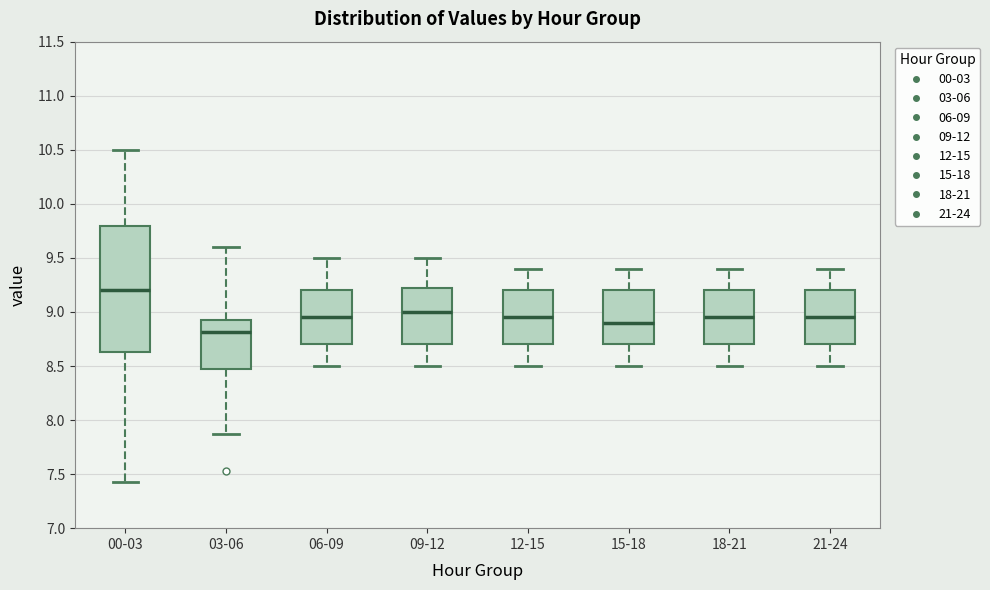

Which box is the tallest, from its lower edge to its upper edge?

00-03